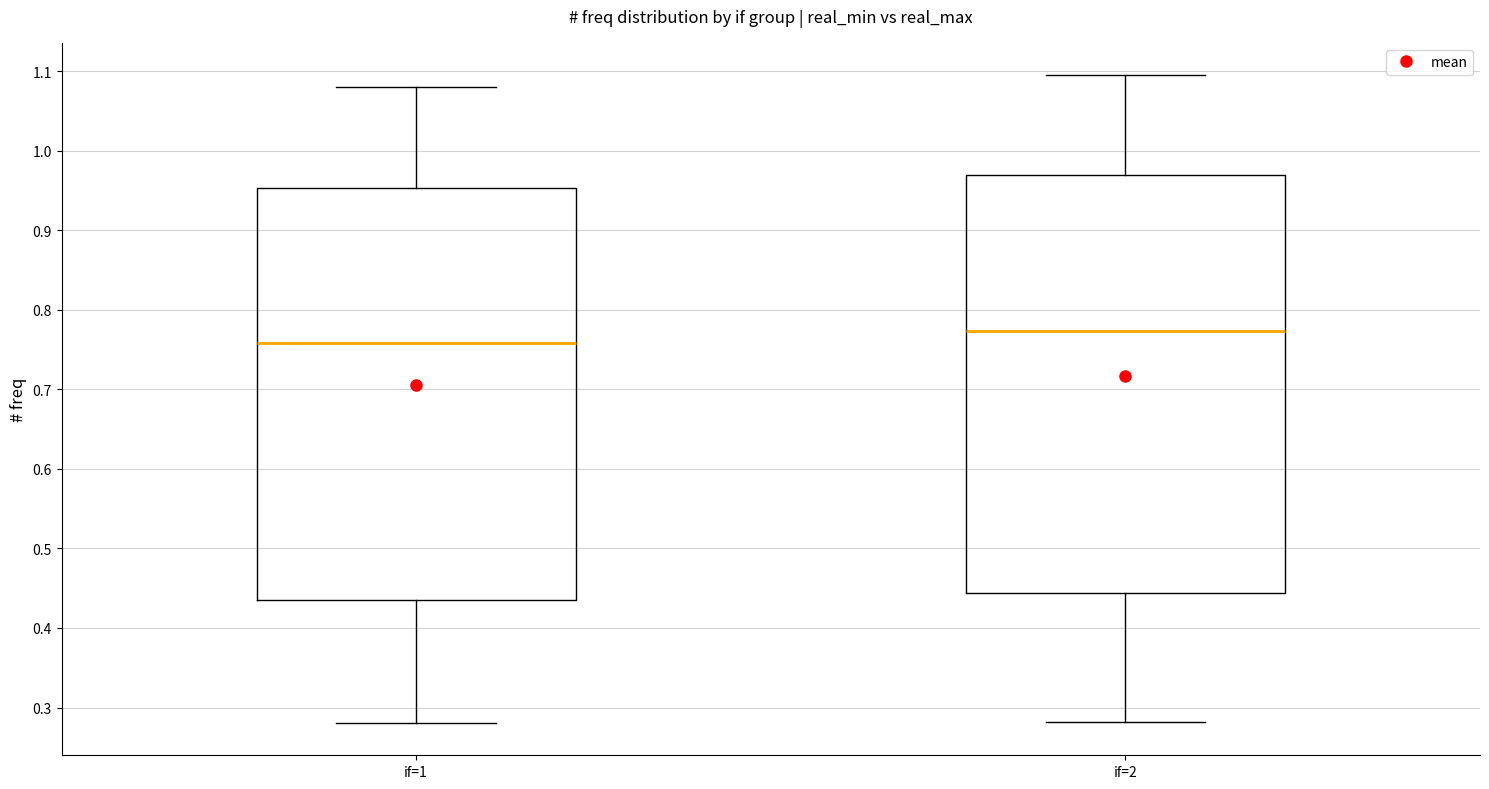

Where does the upper whisker of the box for if=1 end on the y-axis? The values are not printed on the chart, so give them approximately, as read against the axis.

1.08